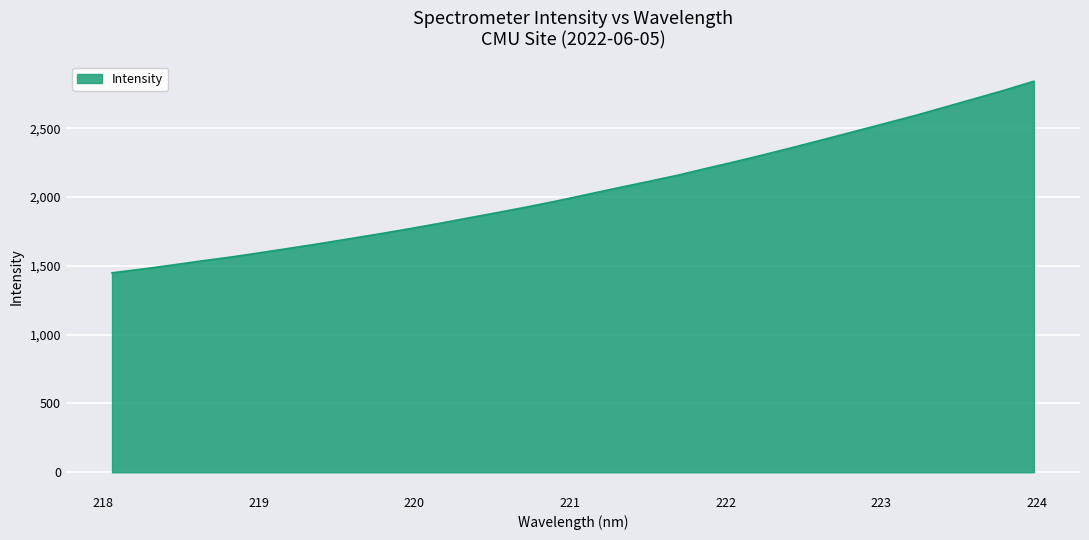

What is the minimum value shown in the chart?

1449.4